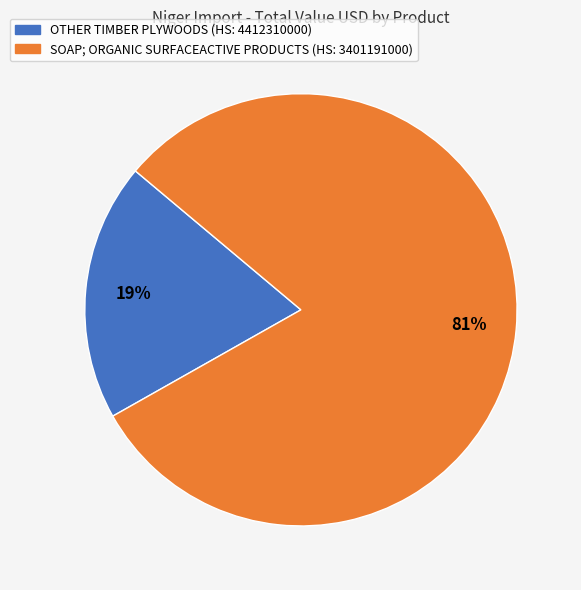

What percentage is the SOAP; ORGANIC SURFACEACTIVE PRODUCTS (HS: 3401191000) slice, to the nearest percent?

81%